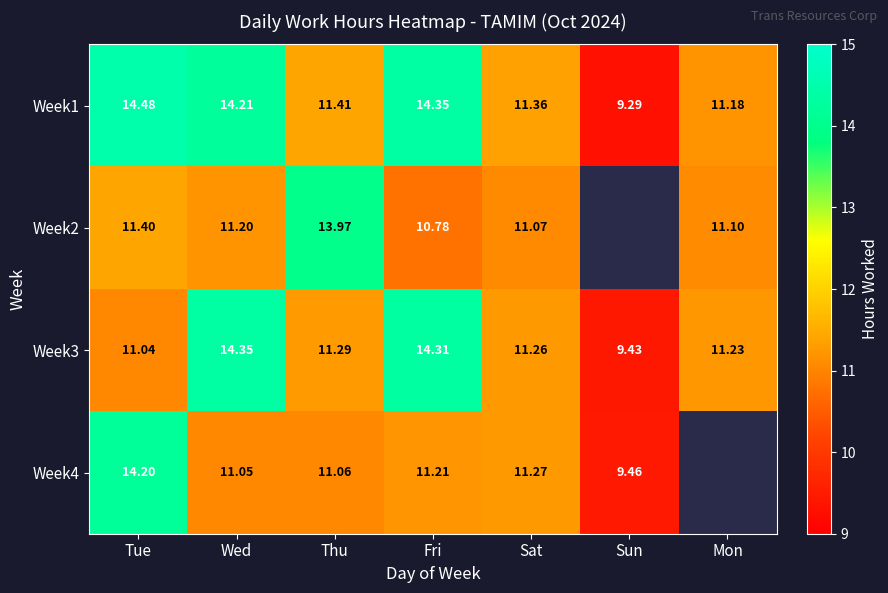

List the labels in order of Week1 value, largest first.

Tue, Fri, Wed, Thu, Sat, Mon, Sun